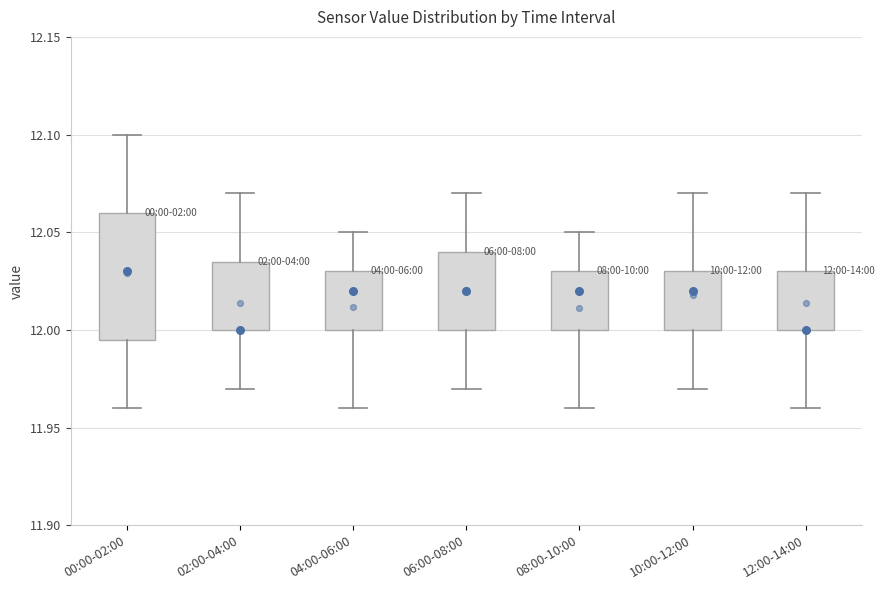

Comparing the boxes themselves (not the whiskers), which one is the tallest?

00:00-02:00